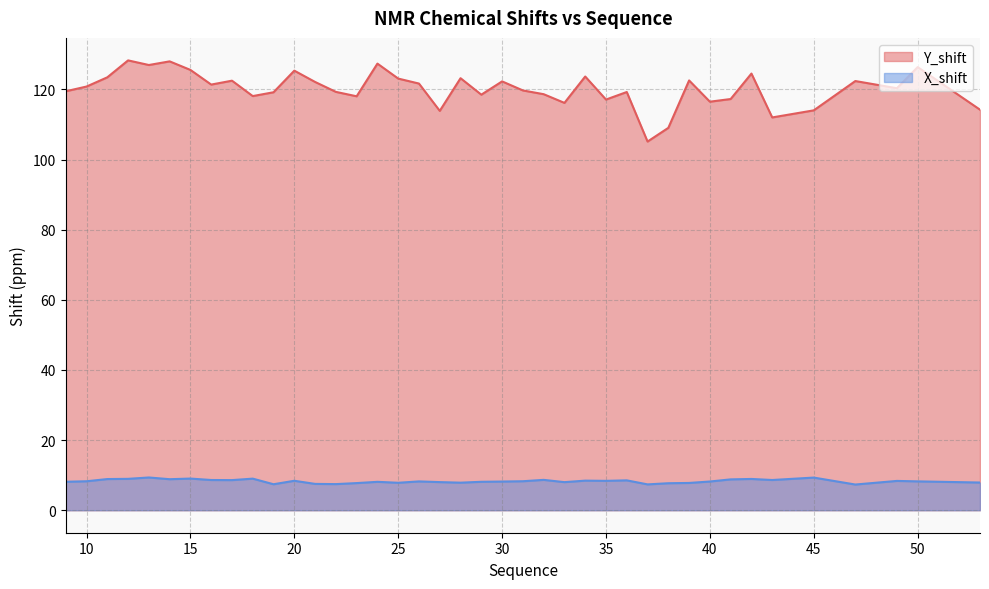

True or false: Y_shift has more than 1 points higher than both neighbors.

True